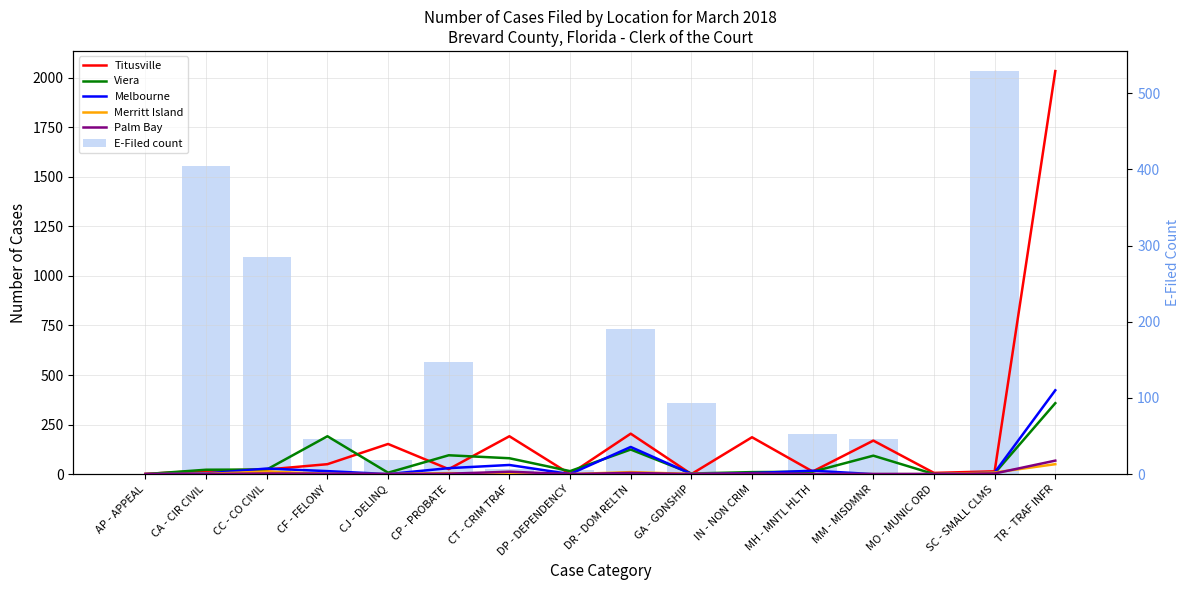

Where is Viera nearest to the value 179?

CF - FELONY